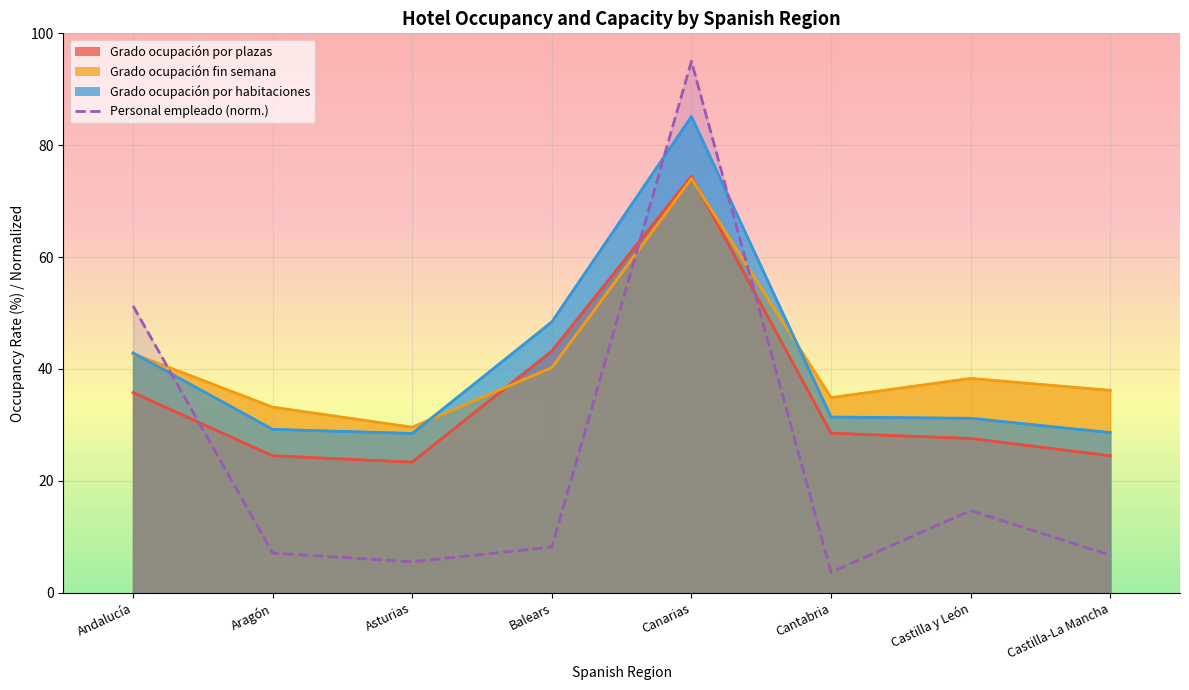

What is the total value across all series at Andalucía?

172.6